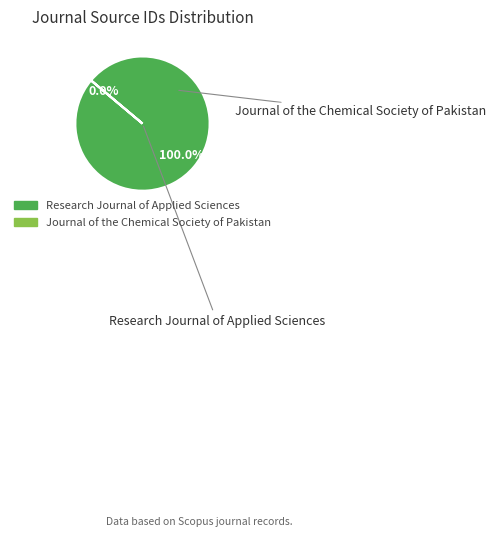

What percentage is the Research Journal of Applied Sciences slice, to the nearest percent?

100%